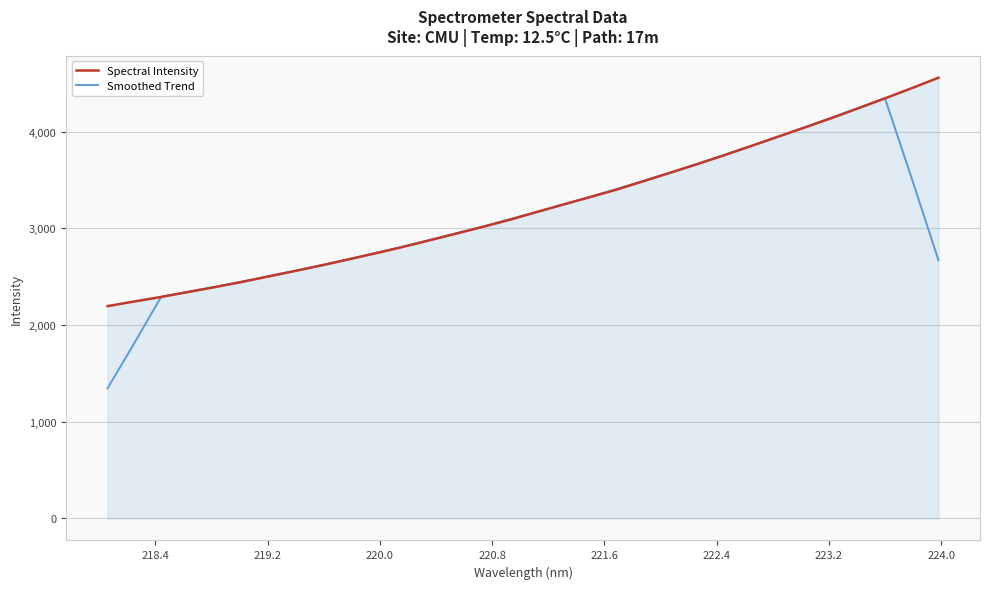

What is the minimum value shown in the chart?

1346.4